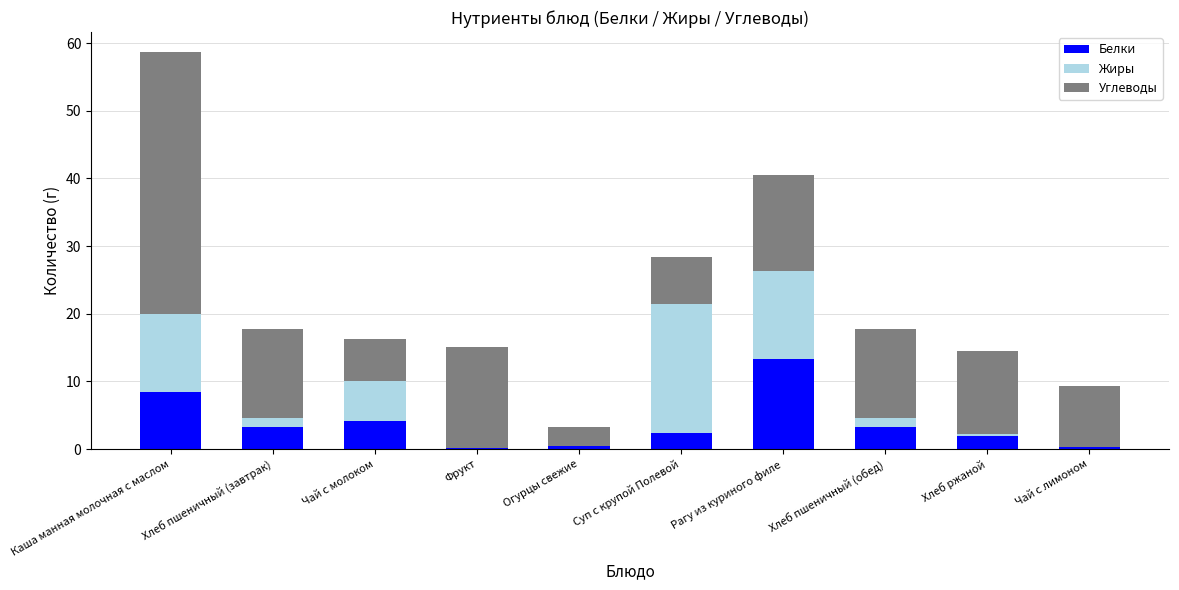

True or false: Белки has a value of 3.2 at Хлеб пшеничный (завтрак).

True